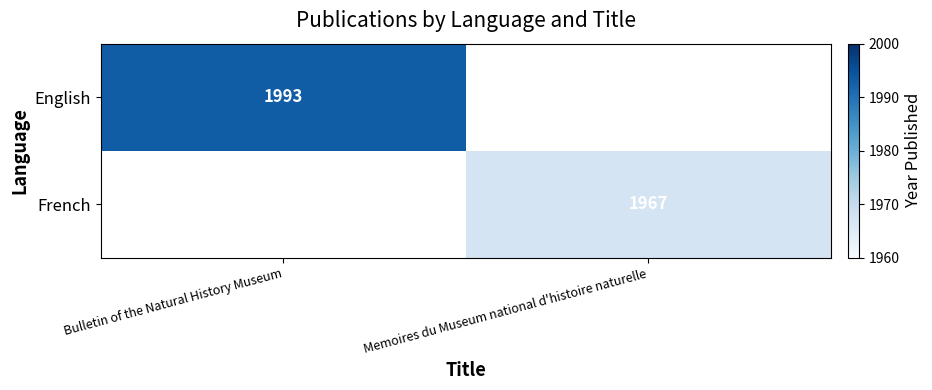

The French series shows 1967 at Memoires du Museum national d'histoire naturelle. True or false?

True